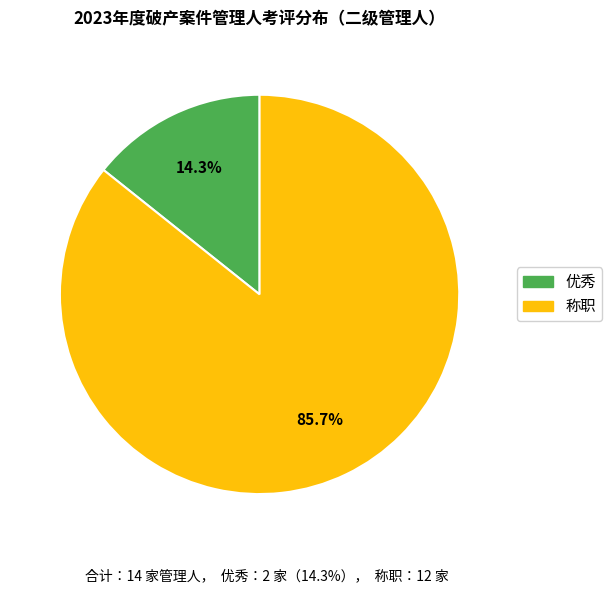

True or false: 优秀 accounts for 29% of the total.

False